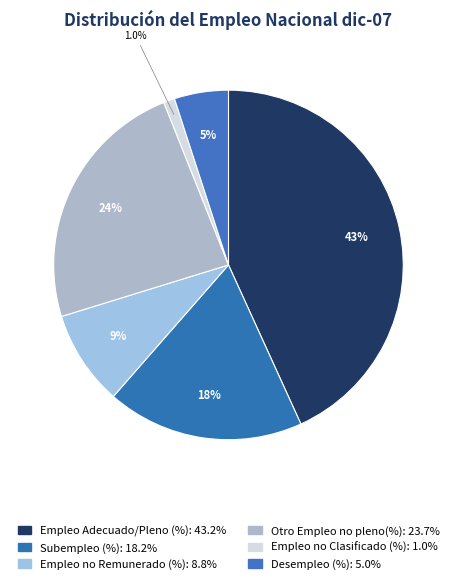

Rank the categories by value from lowest to highest.

Empleo no Clasificado (%), Desempleo (%), Empleo no Remunerado (%), Subempleo (%), Otro Empleo no pleno(%), Empleo Adecuado/Pleno (%)